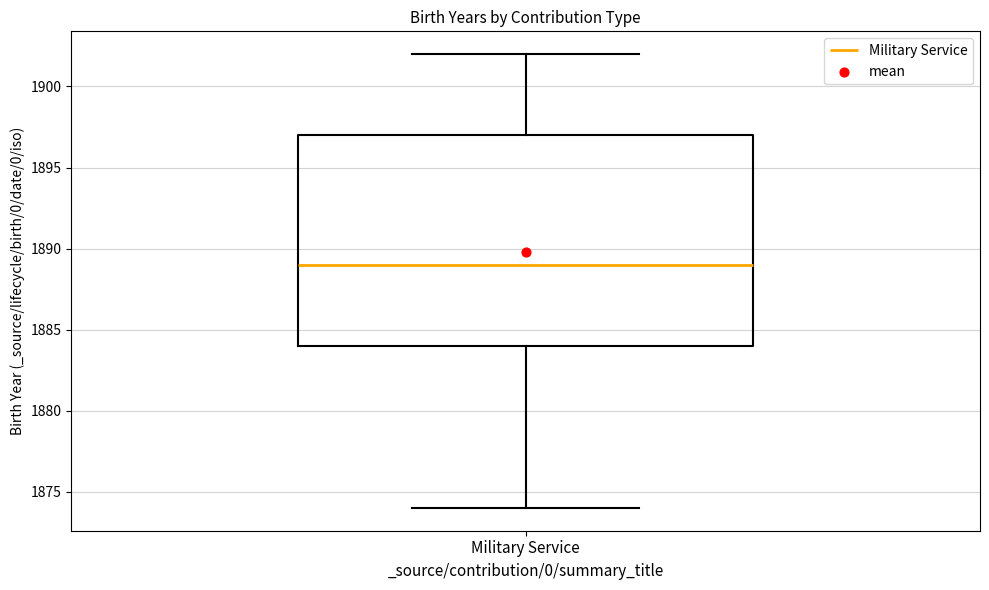

Where is the upper edge of the box for Military Service on the y-axis? The values are not printed on the chart, so give them approximately, as read against the axis.

1897